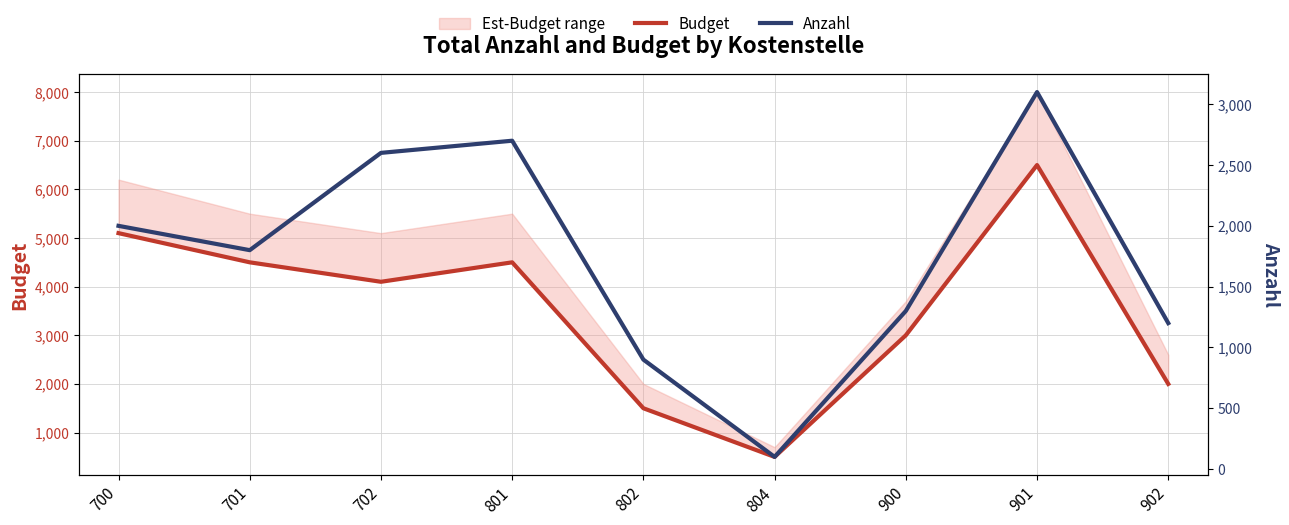

Which series has the widest spread of values?

Budget